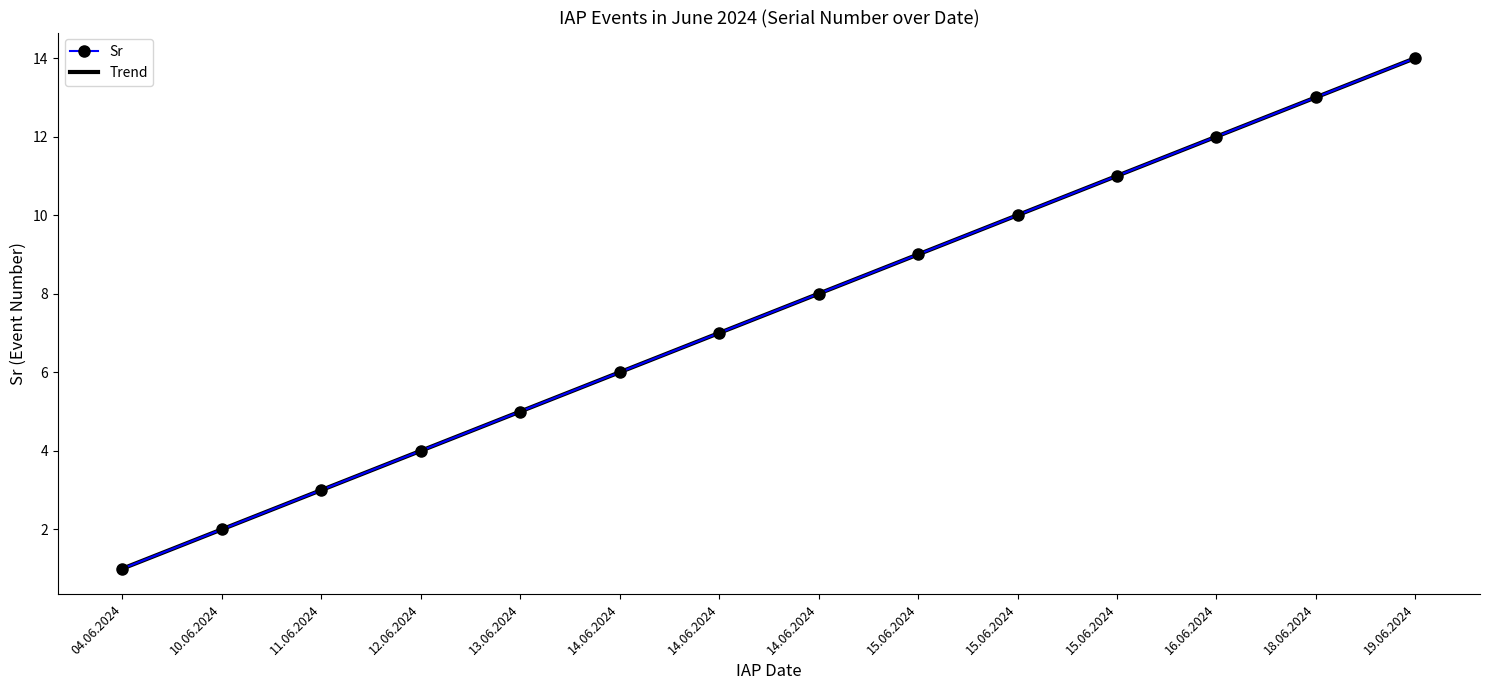

What is the total value across all series at 12.06.2024?

8.0